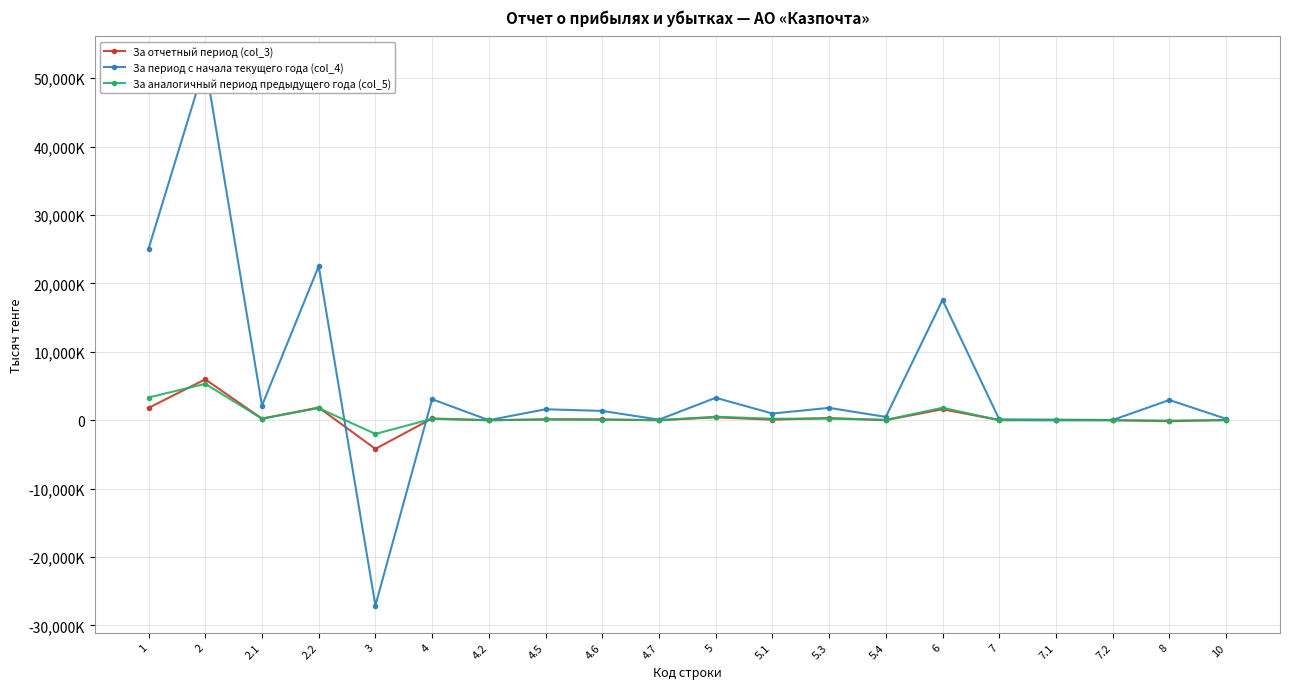

At 2.1, list the series in order from smallest to largest.

За отчетный период (col_3), За аналогичный период предыдущего года (col_5), За период с начала текущего года (col_4)